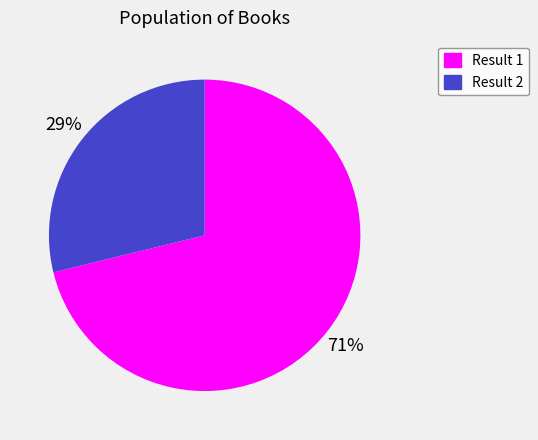

True or false: Result 2 accounts for 39% of the total.

False